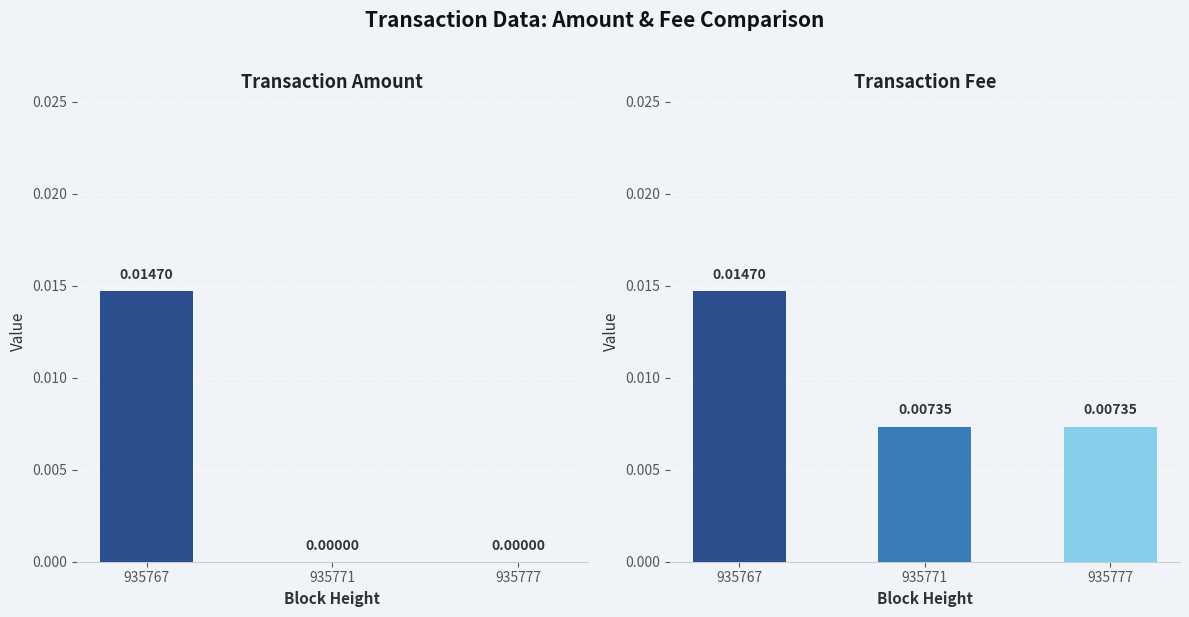

Count the Amount values in the range 0 to 1.

3